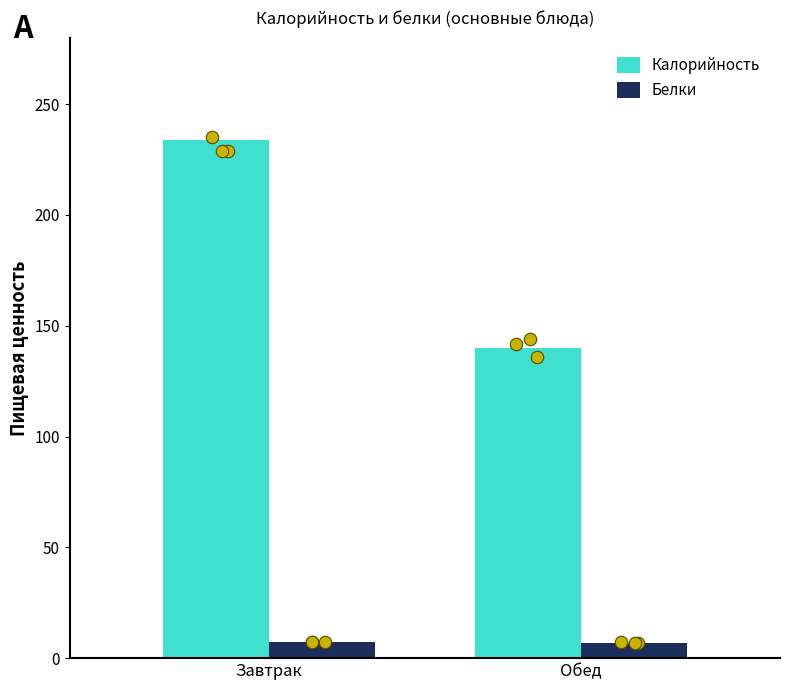

At which category is the sum across all series the highest?

Завтрак